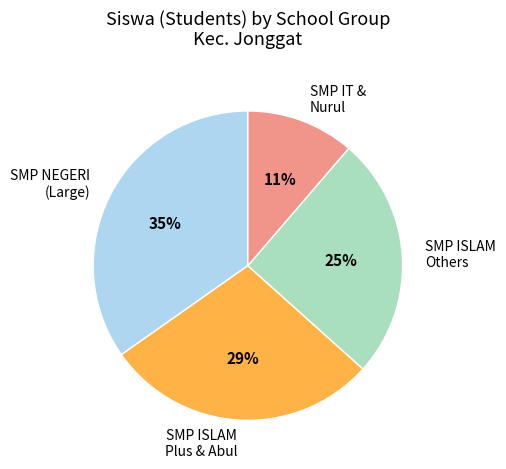

Do SMP IT & Nurul and SMP NEGERI (Large) together represent more than half of the pie?

No